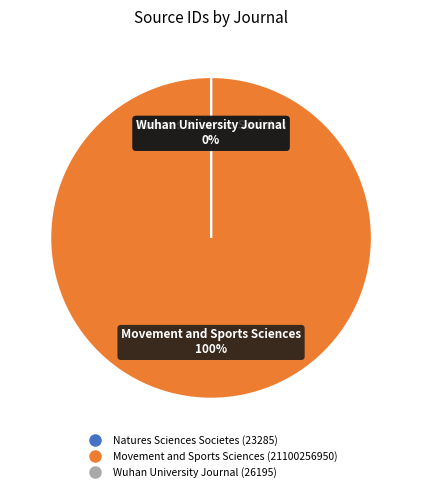

True or false: Natures Sciences Societes accounts for 0% of the total.

True